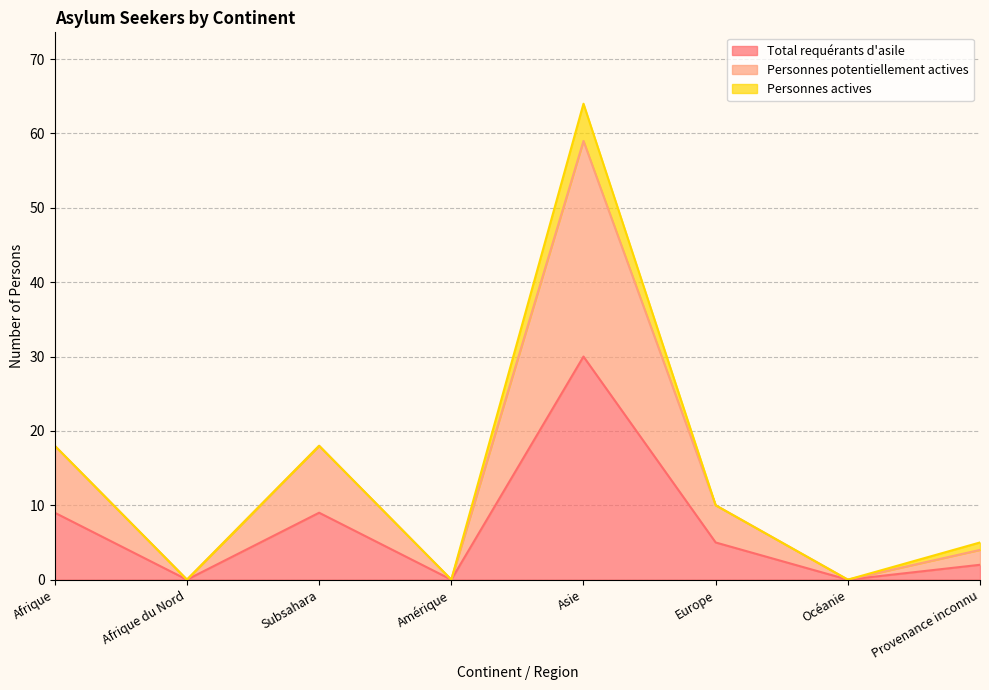

True or false: Personnes potentiellement actives has more than 1 points higher than both neighbors.

True